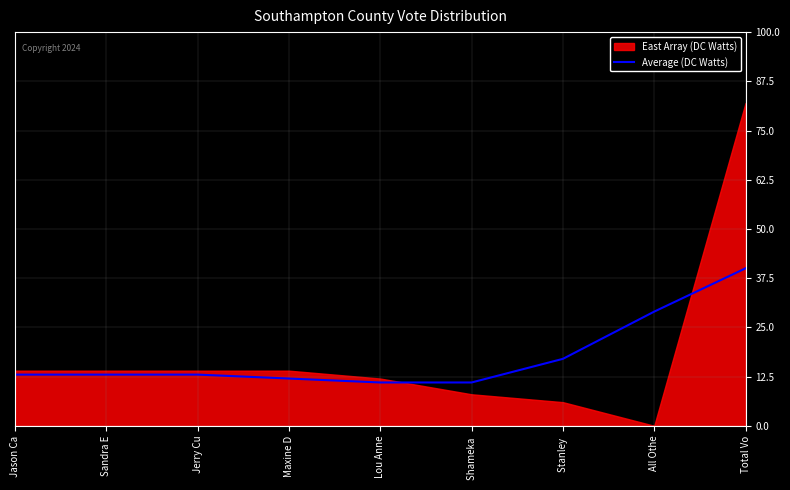

The chart shows a value of 10 at Stanley . True or false?

False